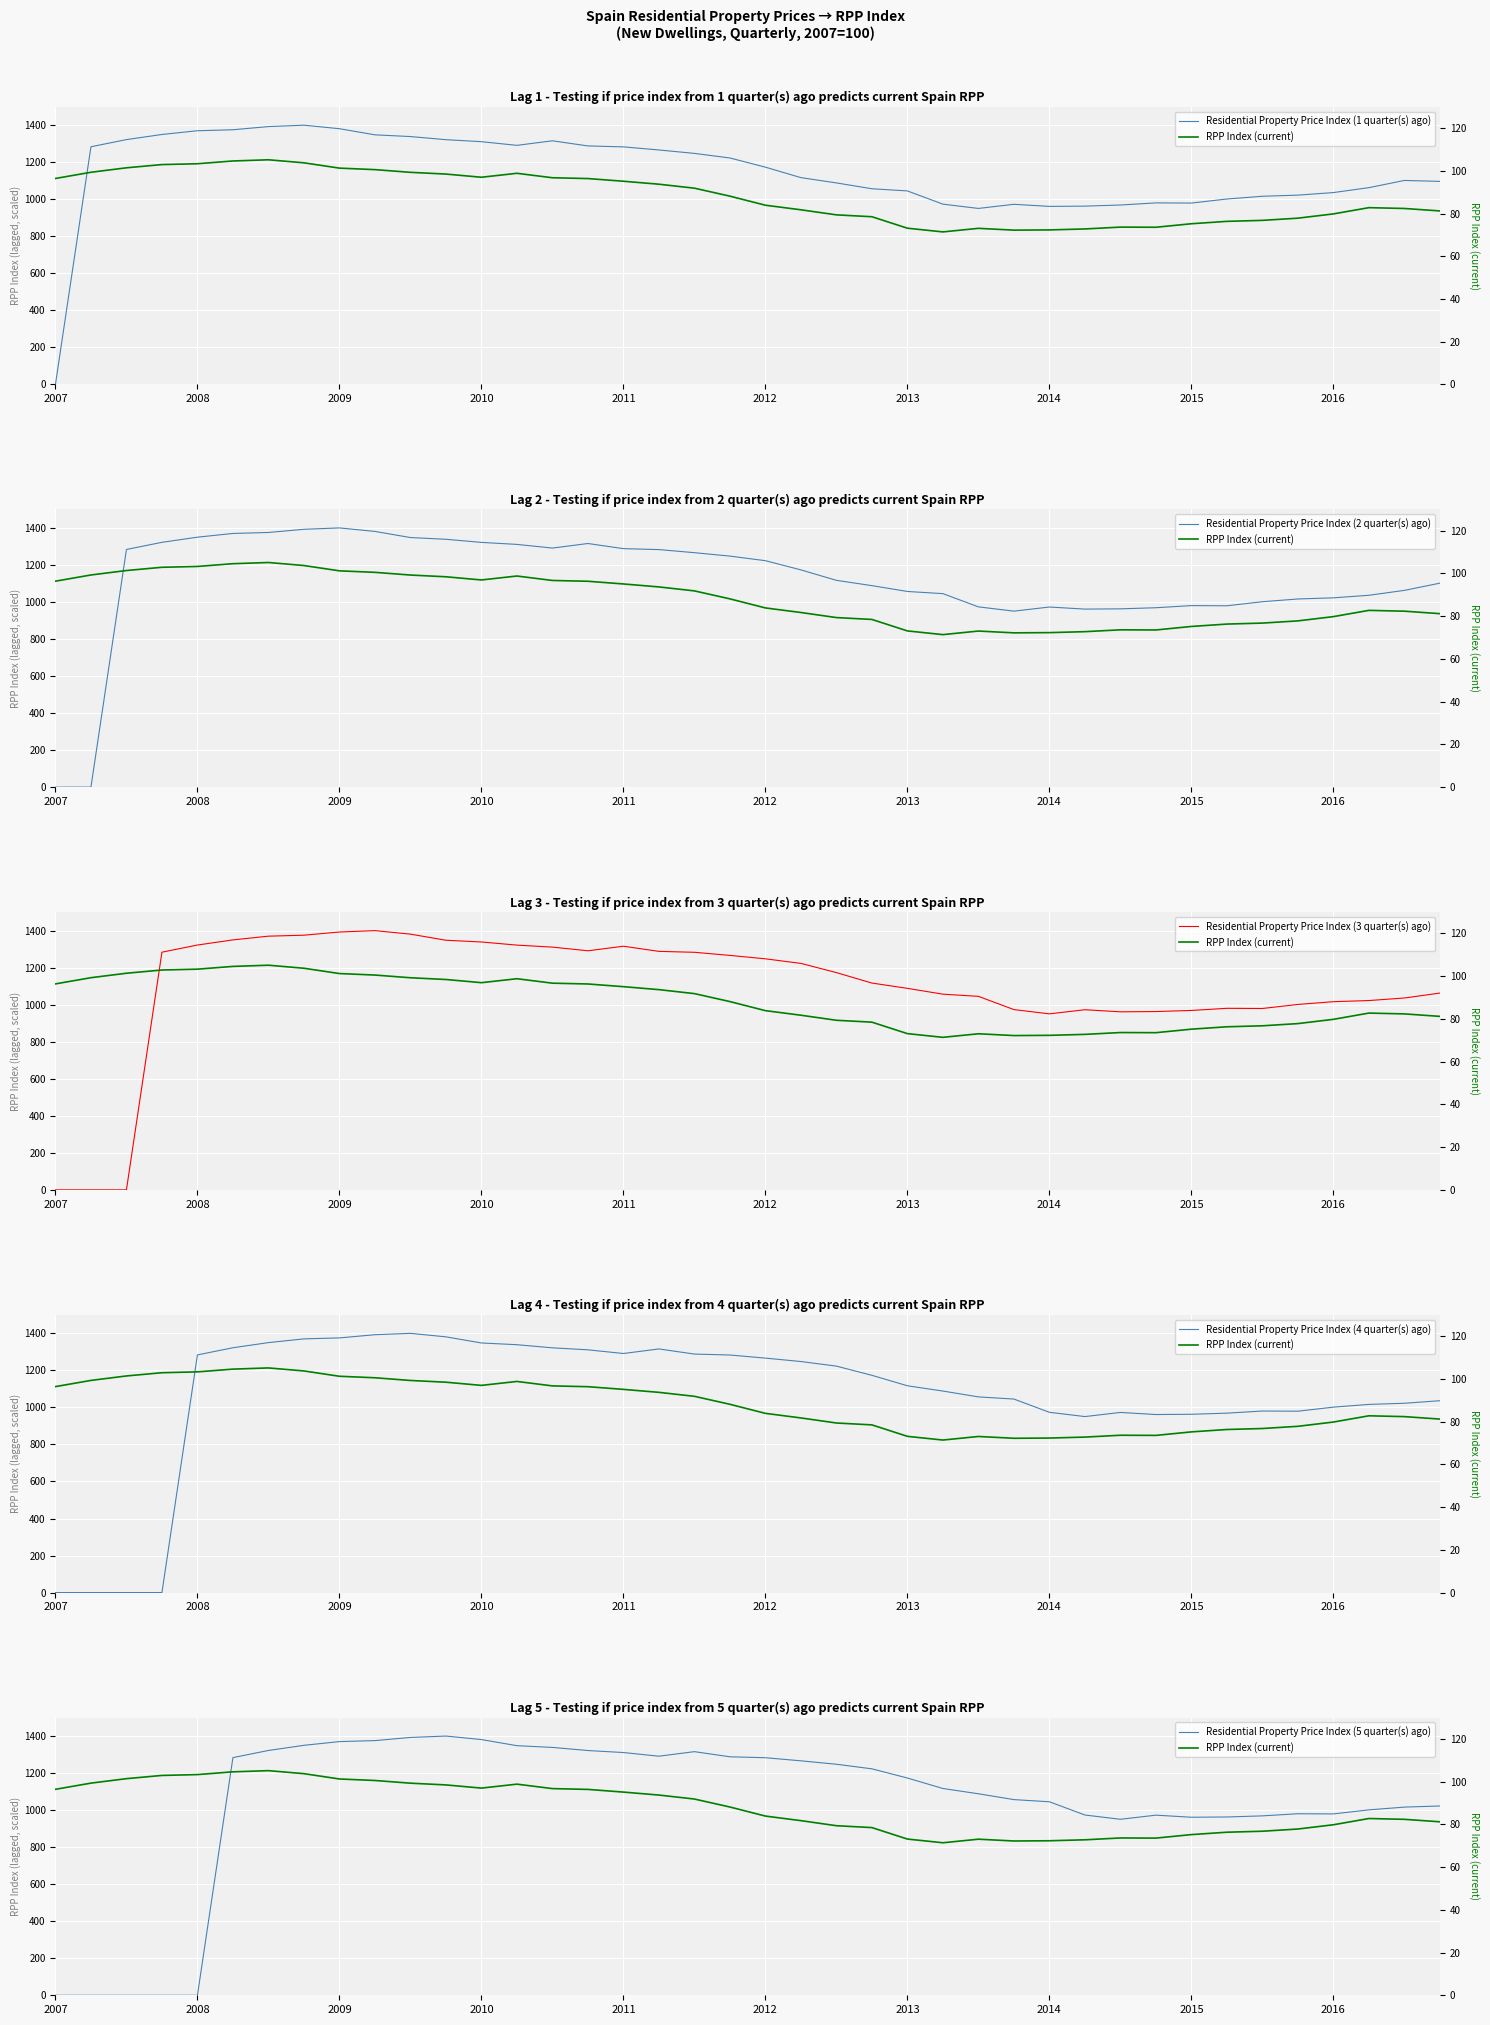

Where is Residential Property Price Index (3 quarter(s) ago) nearest to the value 699?

2014